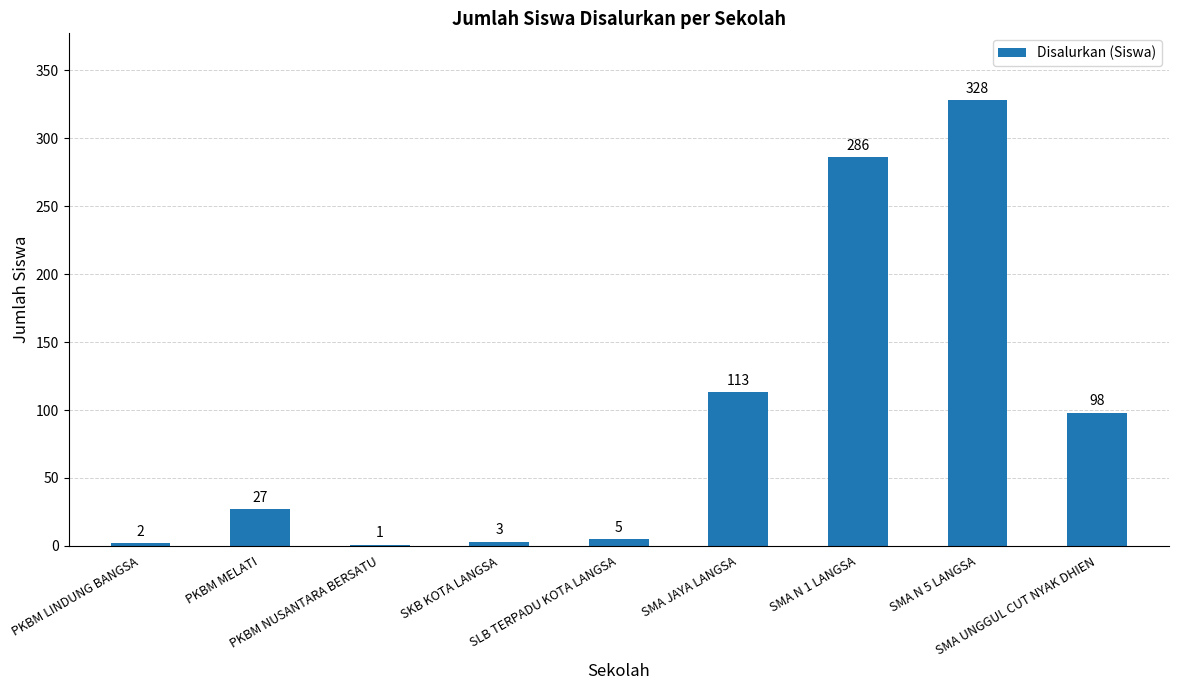

What is the change in value from SMA JAYA LANGSA to SMA UNGGUL CUT NYAK DHIEN?

-15